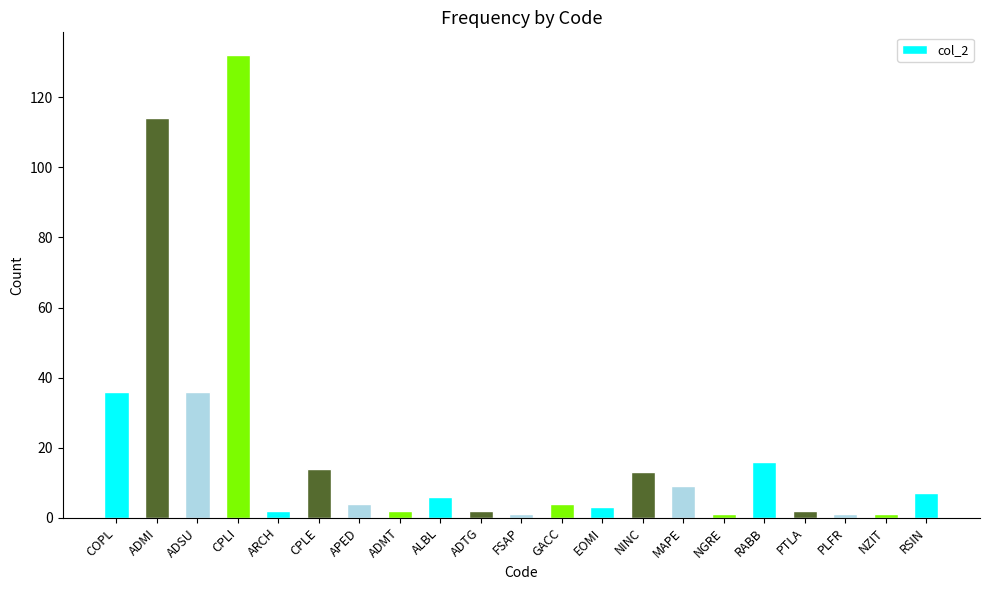

Reading left to right, transcribe all the data shown in this chart.

36	114	36	132	2	14	4	2	6	2	1	4	3	13	9	1	16	2	1	1	7